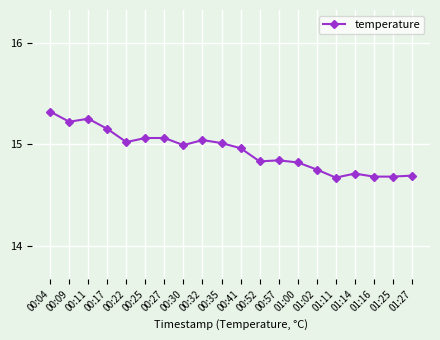

What is the maximum value shown in the chart?

15.3